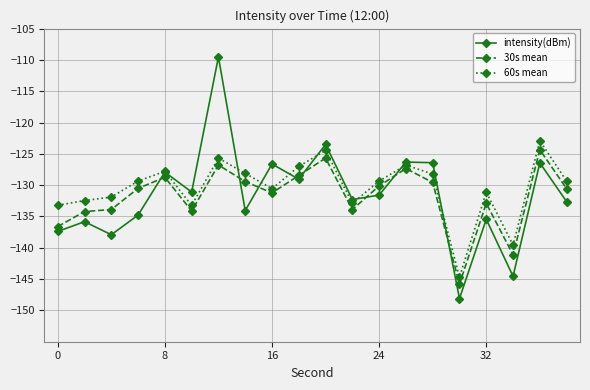

Which series has the largest range (max minus min)?

intensity(dBm)